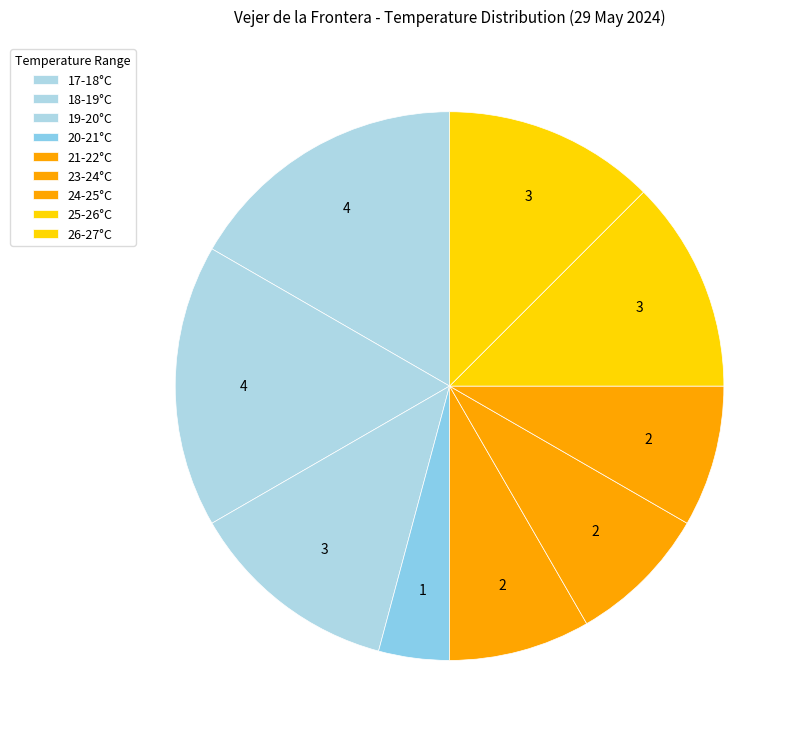

Count the number of slices in the pie.

9